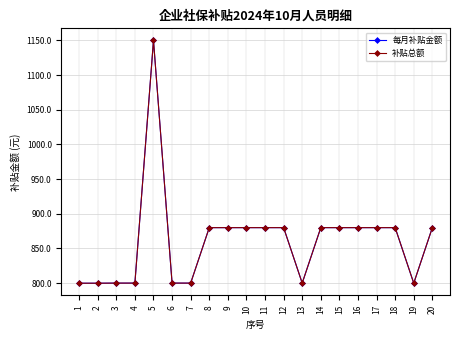

True or false: 补贴总额 has more than 0 interior local peaks.

True